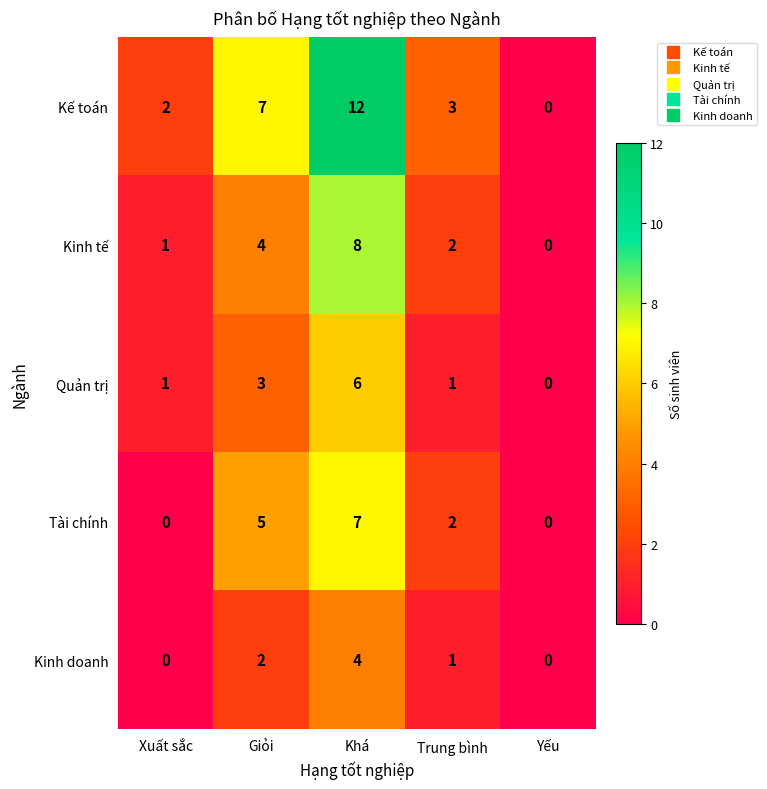

What is the spread (max minus min) of values at Khá?

8